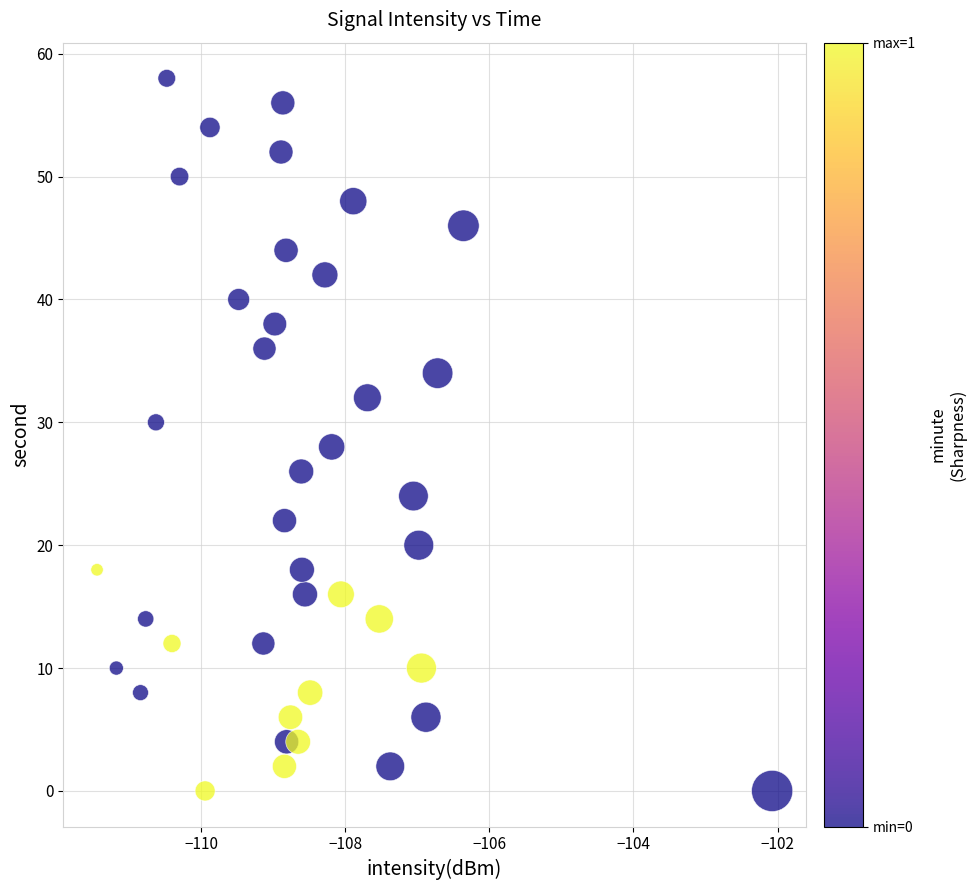

What is the range of Y values (max minus min)?

58